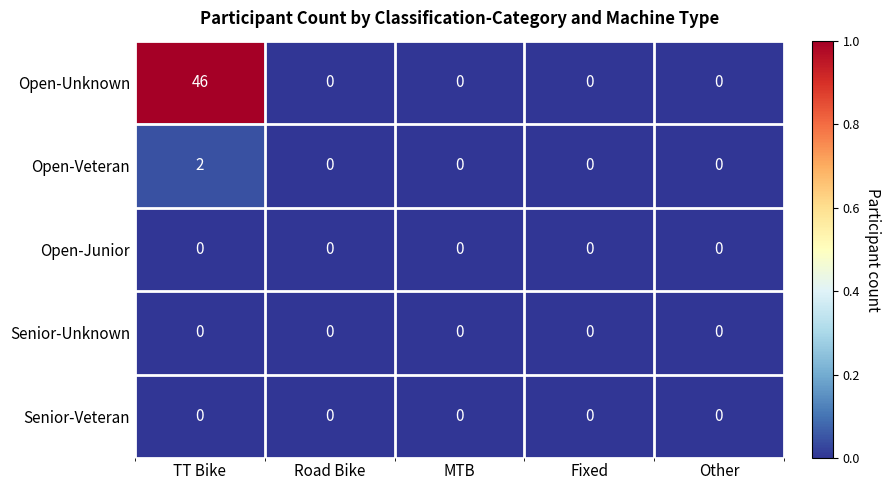

What is the approximate value of Open-Unknown at TT Bike, to the nearest 10?

50